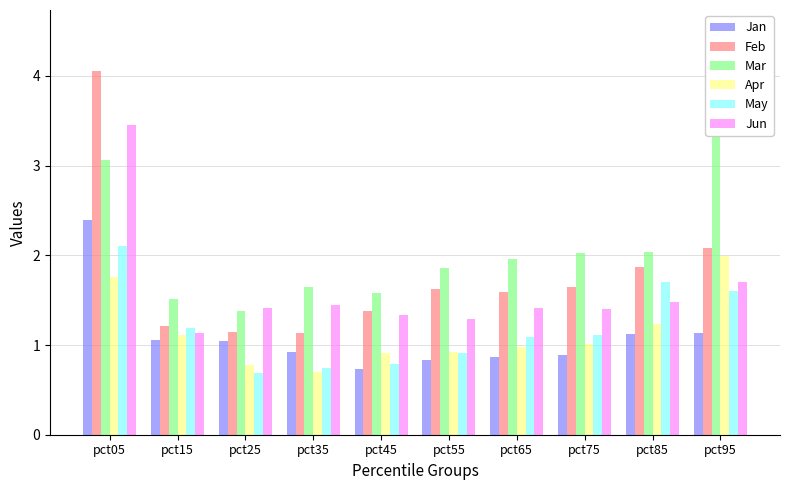

List the series in order of their peak value, highest first.

Mar, Feb, Jun, Jan, May, Apr